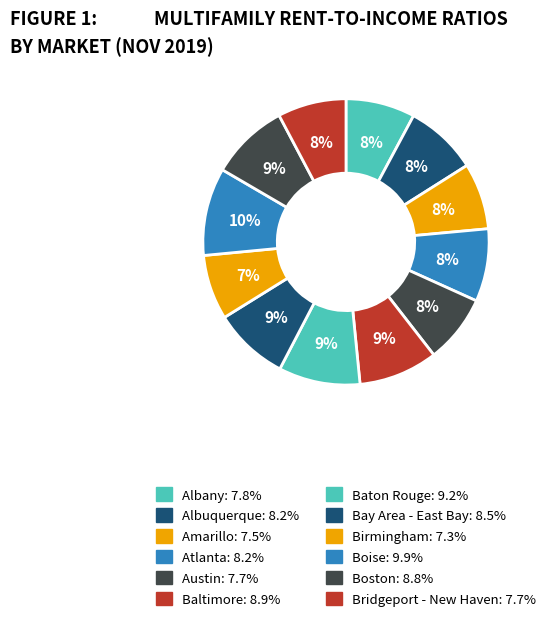

True or false: Albuquerque accounts for 8% of the total.

True